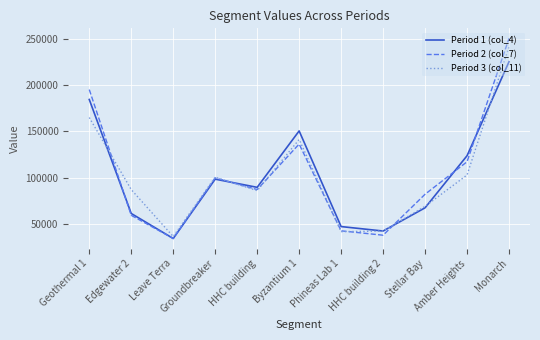

What is the maximum value shown in the chart?

250781